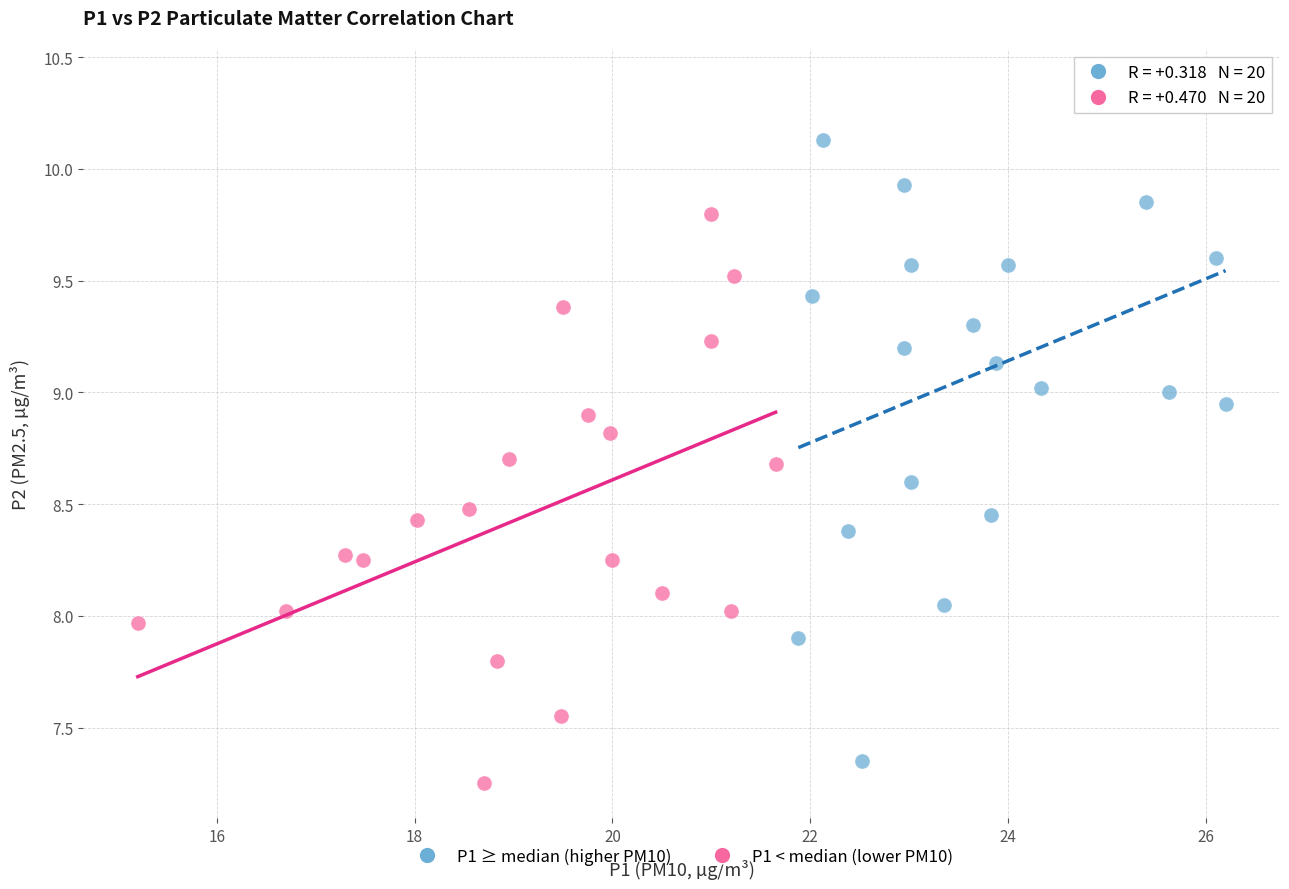

Which series has the largest Y range (max minus min)?

P1 ≥ median (higher PM10)